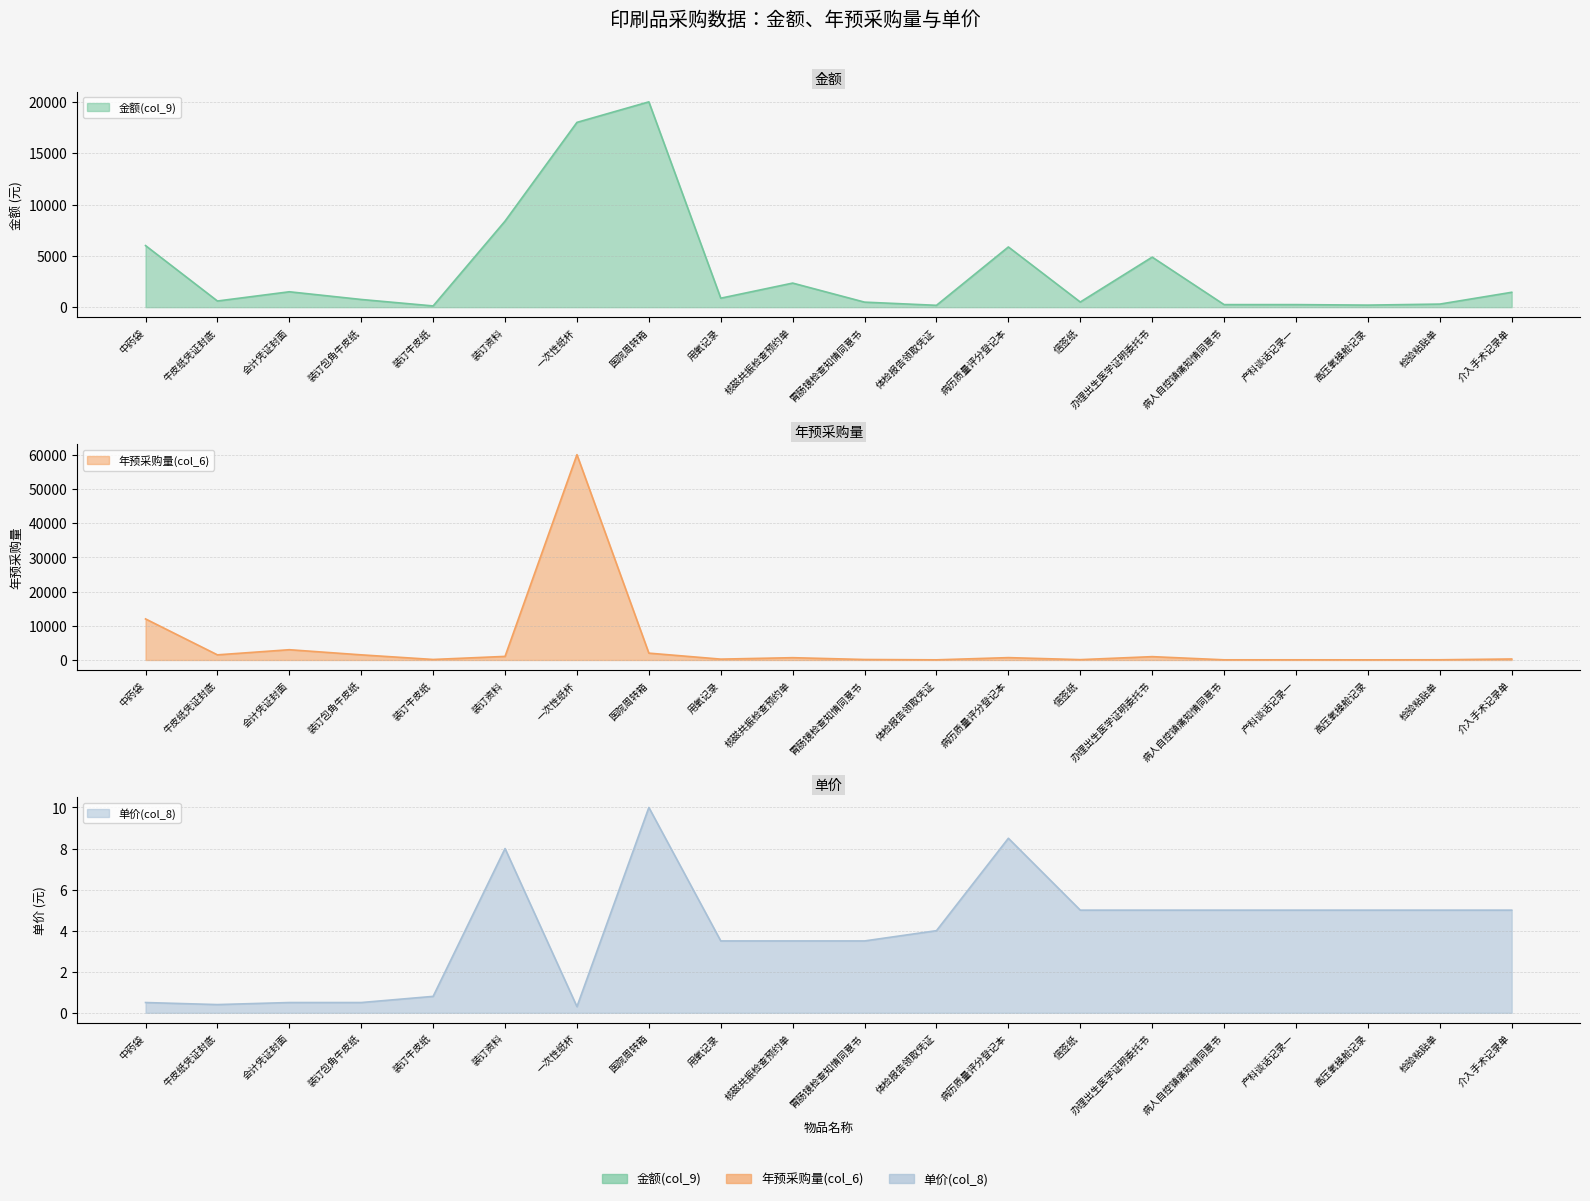

What is the label of the 1st point from the right?

介入手术记录单